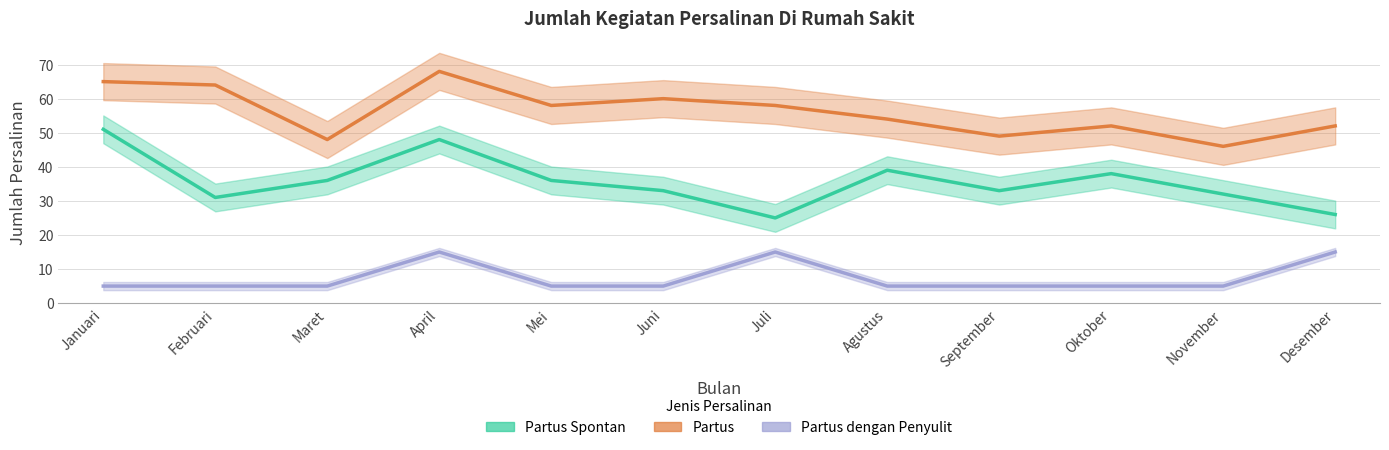

How many lines are shown in the chart?

3